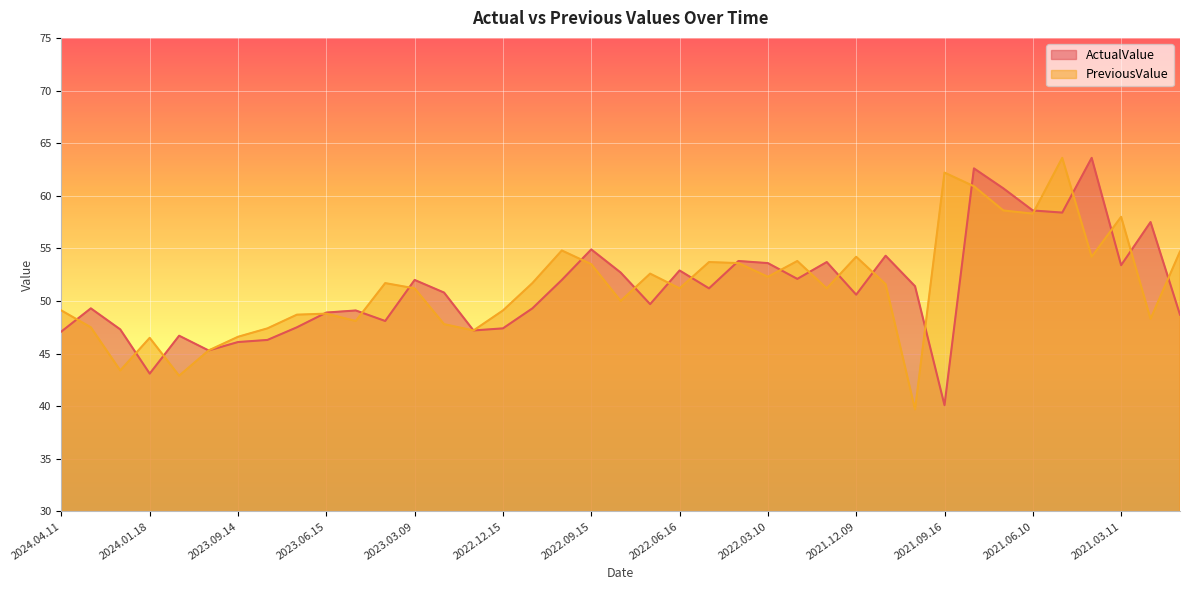

At which category is the sum across all series the highest?

2021.08.12